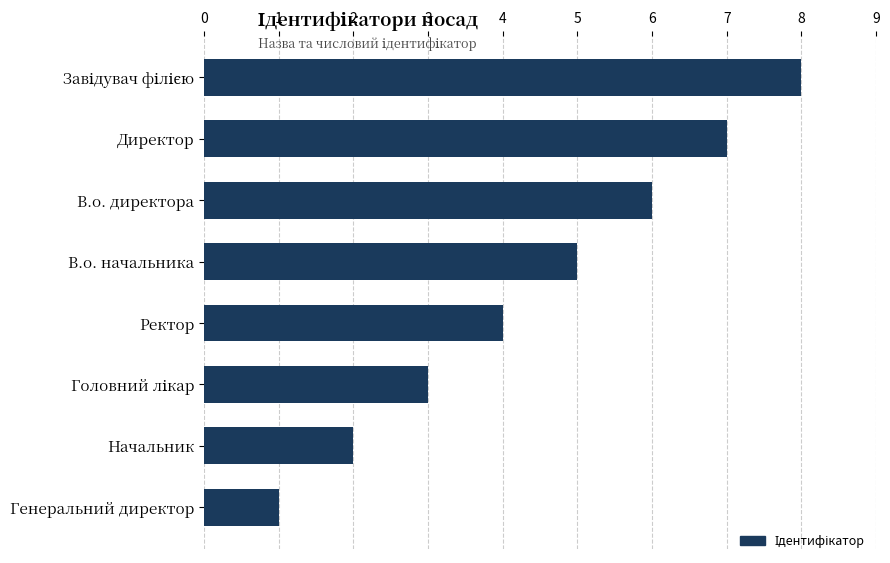

What is the maximum value shown in the chart?

8